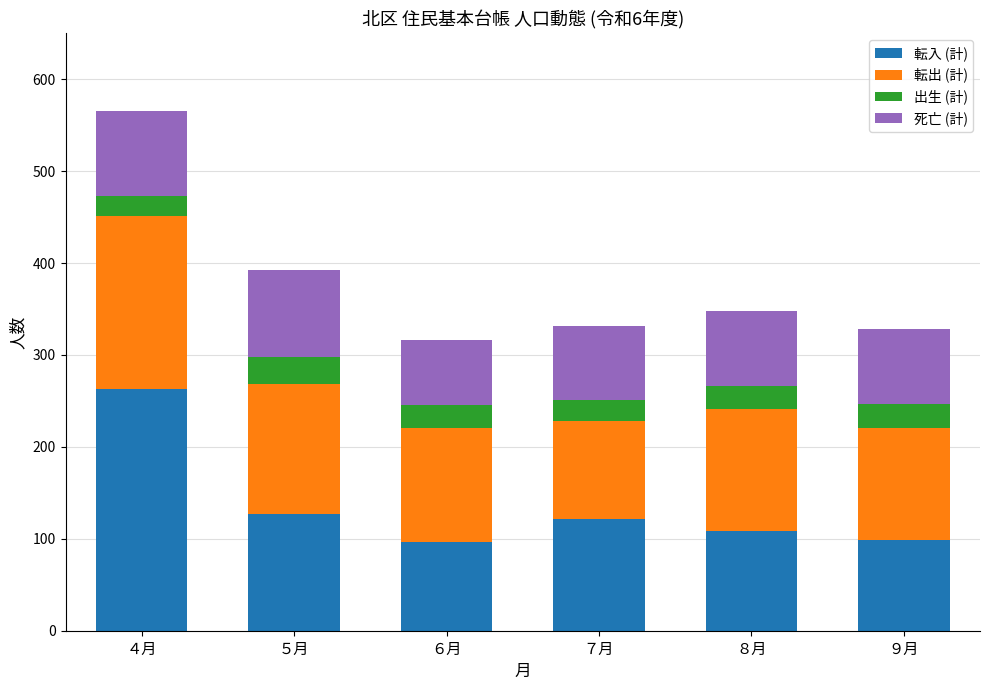

Reading left to right, list the values for the 転入 (計) series.

263	127	96	121	108	99